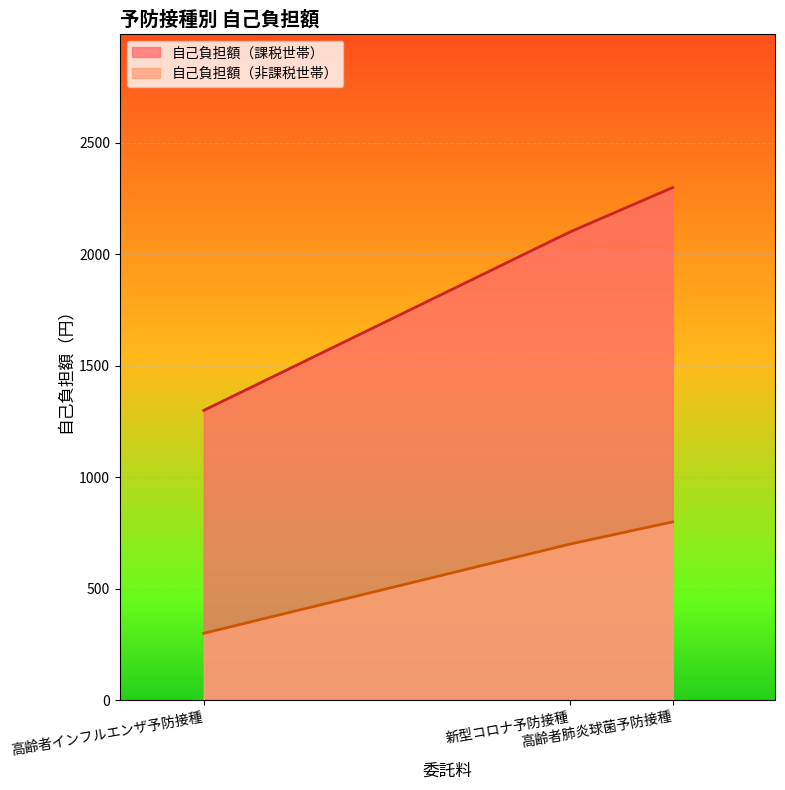

What is the minimum value shown in the chart?

300